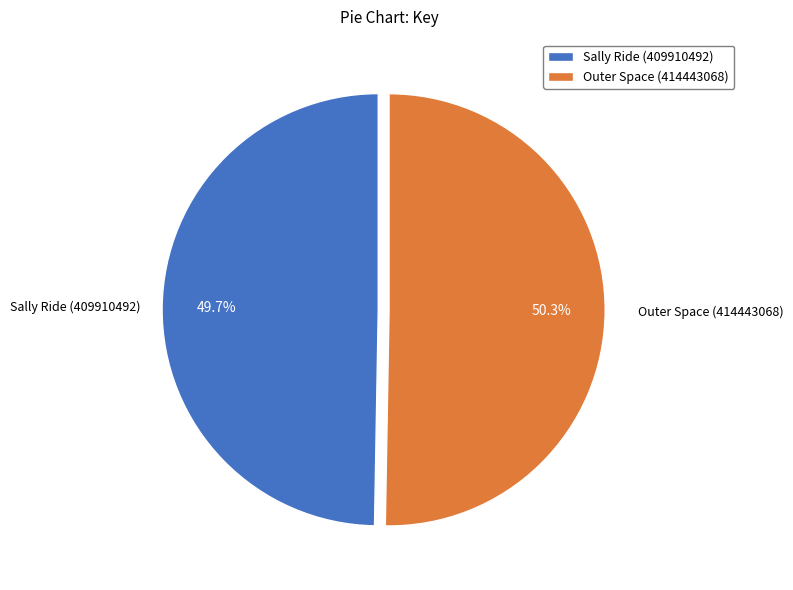

Which has a higher value, Outer Space (414443068) or Sally Ride (409910492)?

Outer Space (414443068)